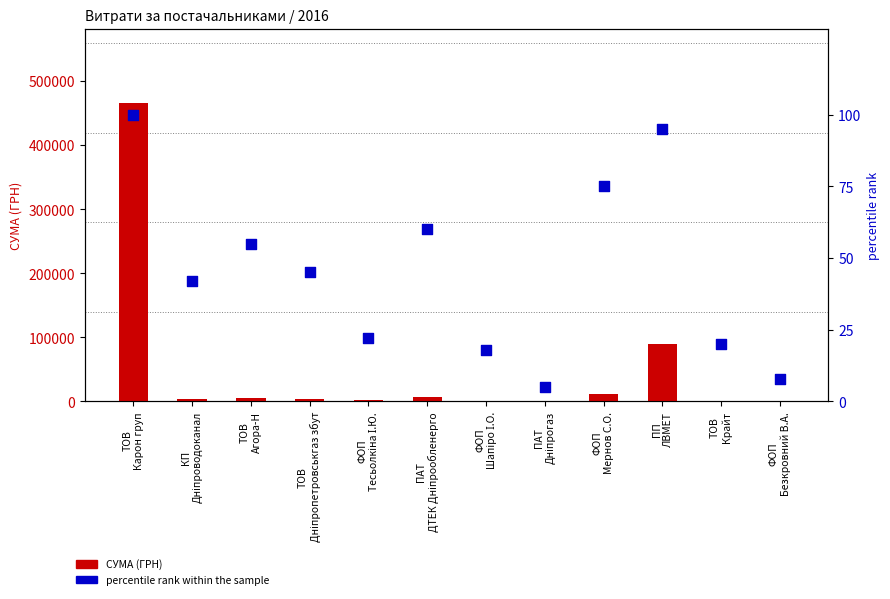

At how many categories does at least one series exceed 256340?

1